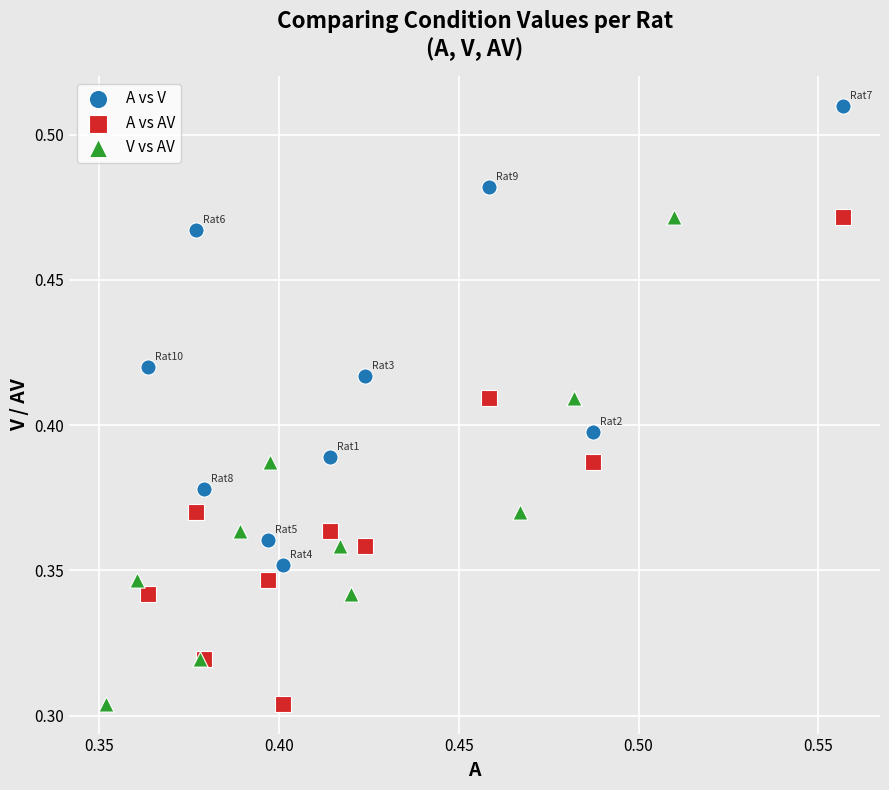

Which series contains the highest Y value?

A vs V